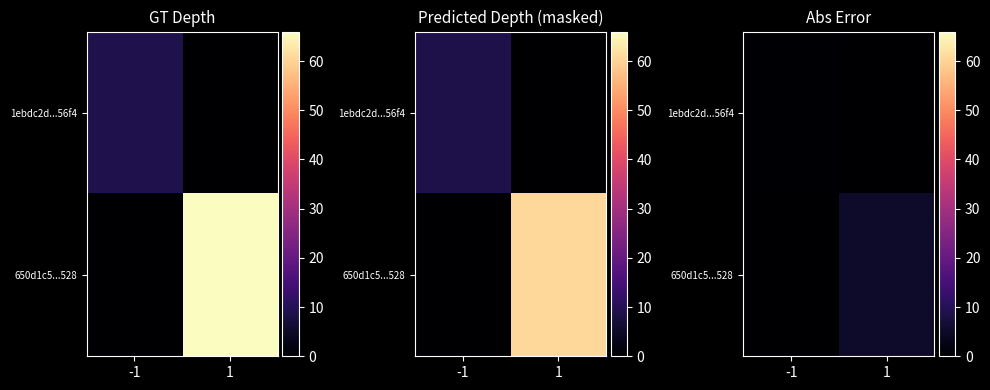

Count the number of categories in the chart.

2